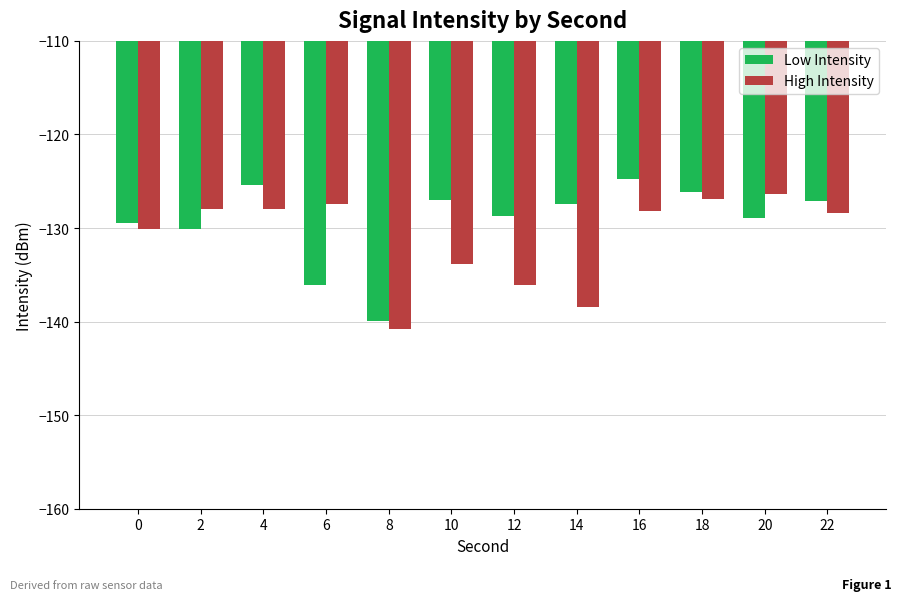

What is the value of the High Intensity bar at the 3rd from the left?

-128.0